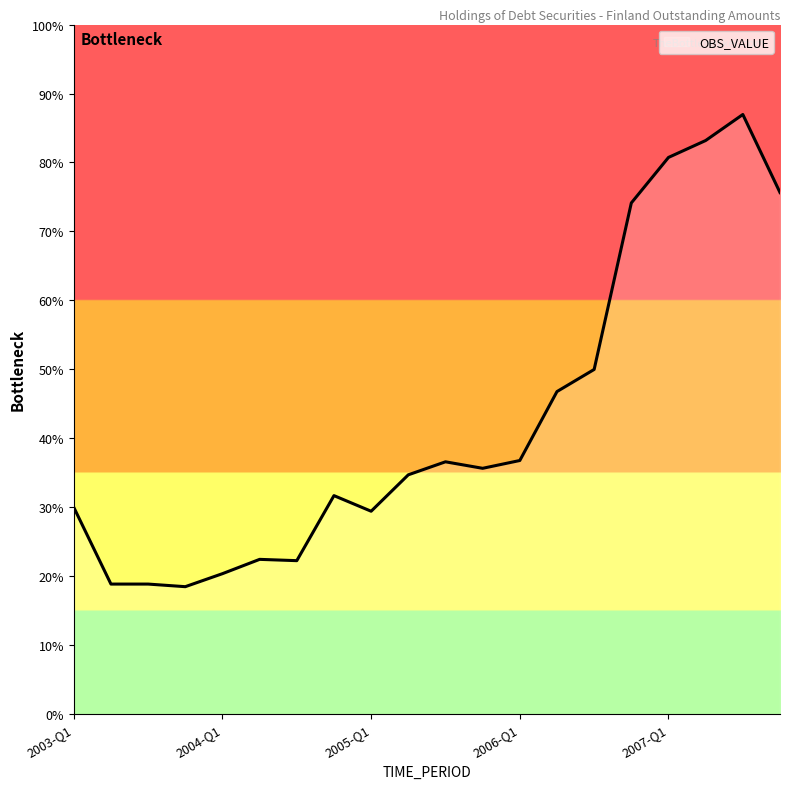

What is the maximum value shown in the chart?

87.0